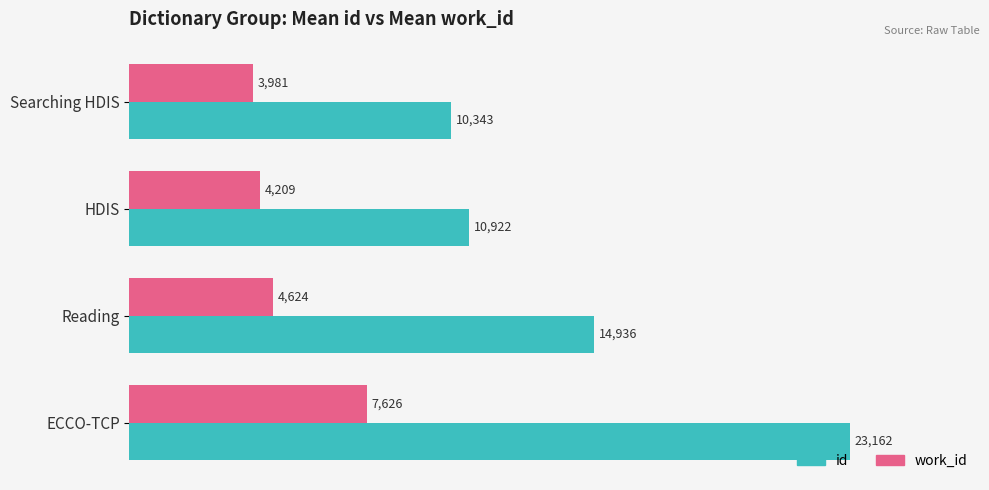

The value of id at Searching HDIS is 16940.5. True or false?

False